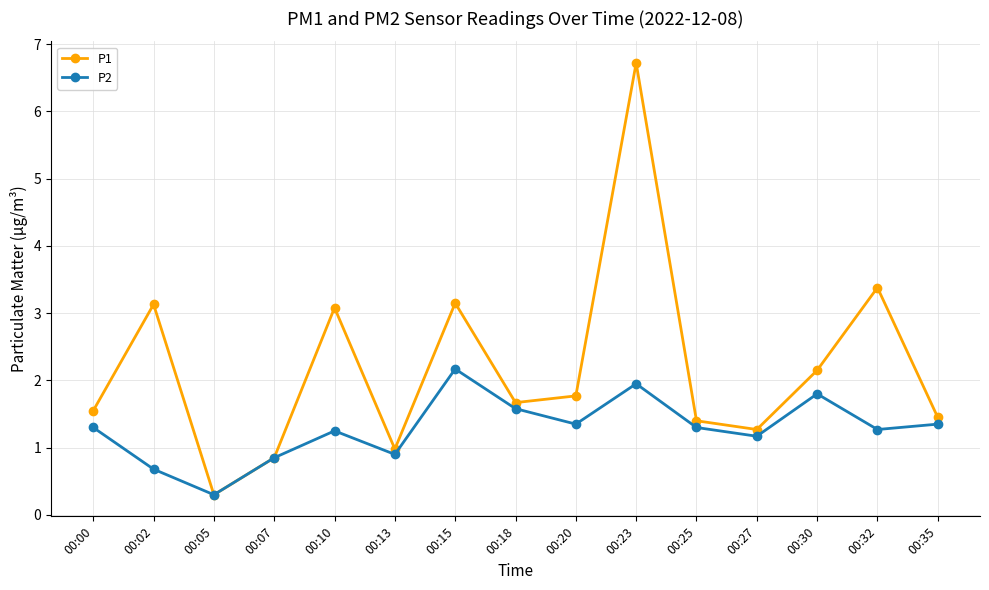

Rank the series by their average value, from lowest to highest.

P2, P1